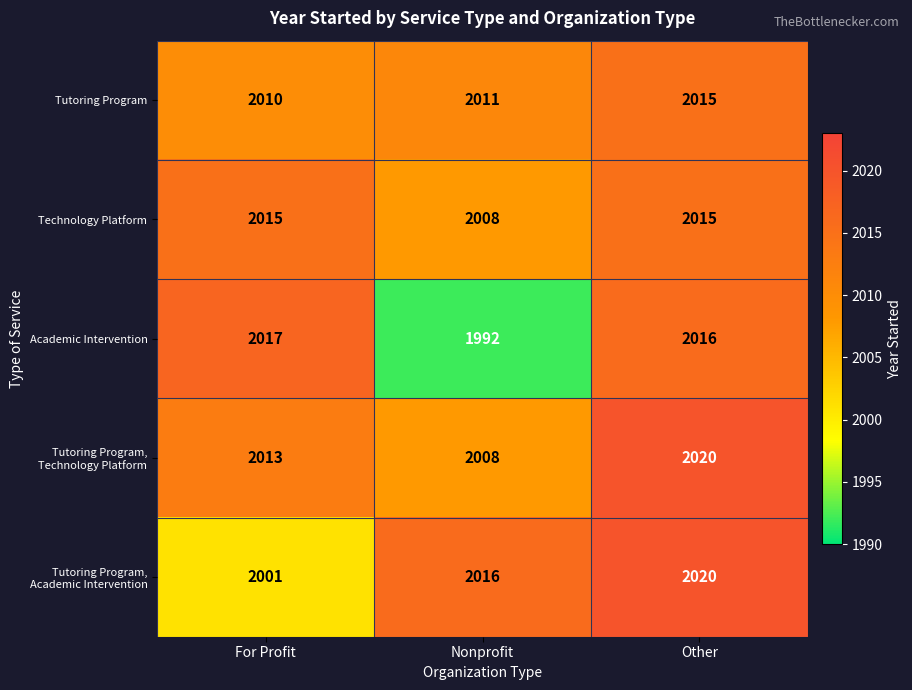

True or false: Technology Platform has a value of 2008 at Nonprofit.

True